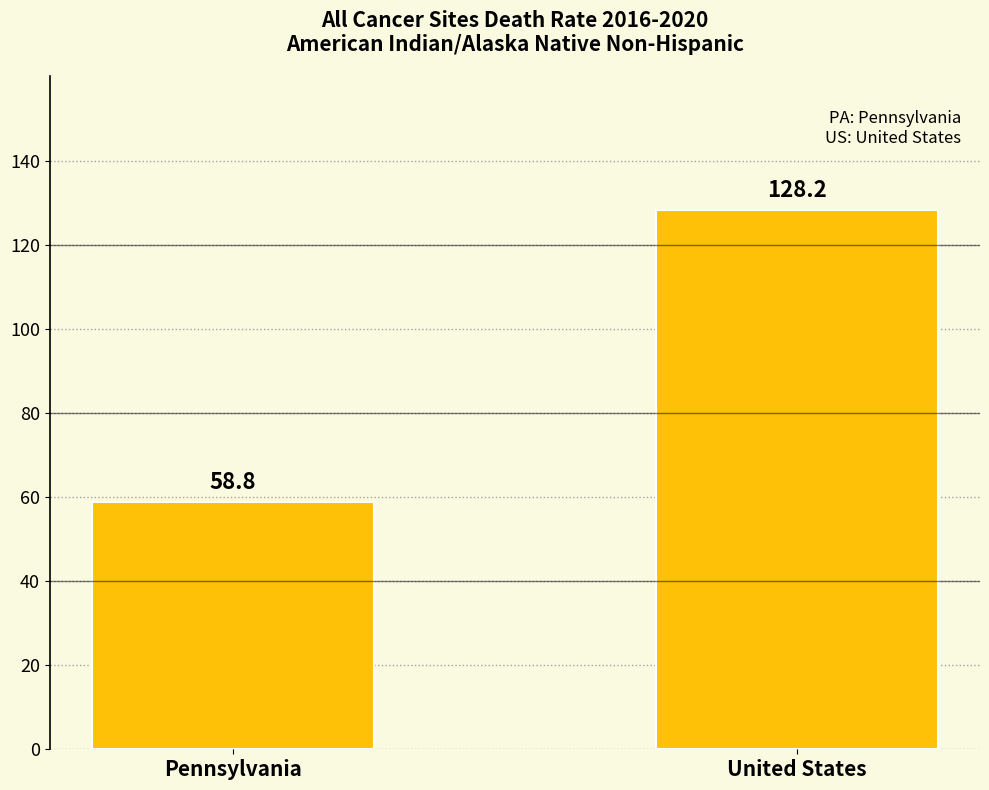

What is the change in value from Pennsylvania to United States?

+69.4